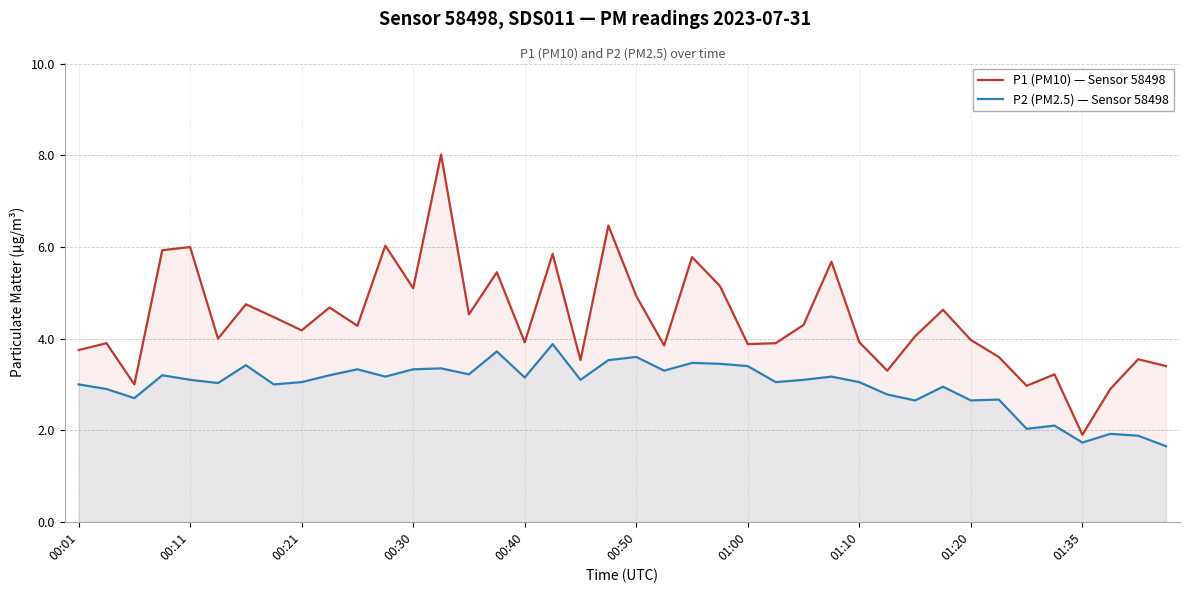

Which series has the largest range (max minus min)?

P1 (PM10) — Sensor 58498